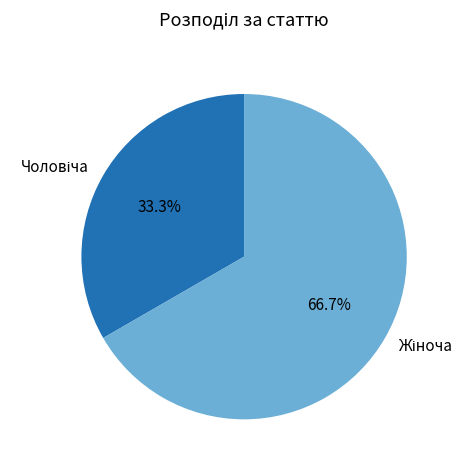

Is there a majority slice in this chart?

Yes